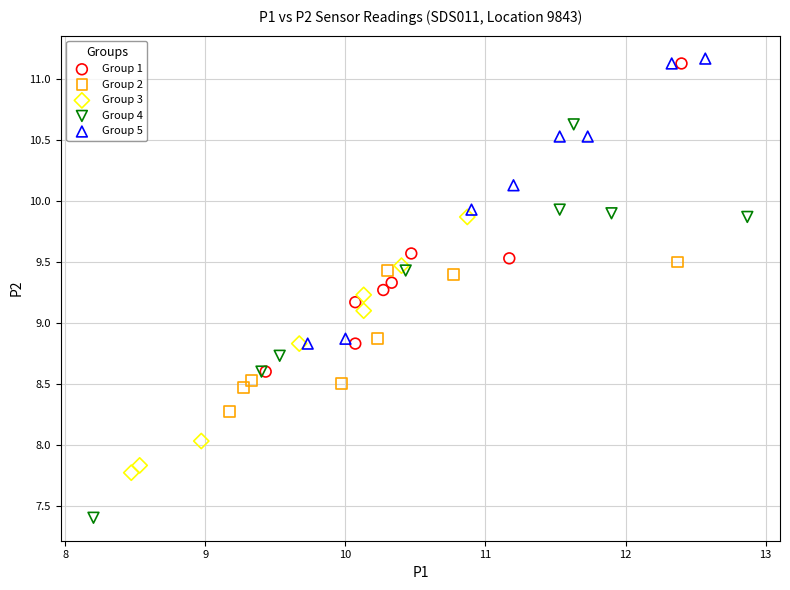

Which series reaches the minimum Y coordinate?

Group 4